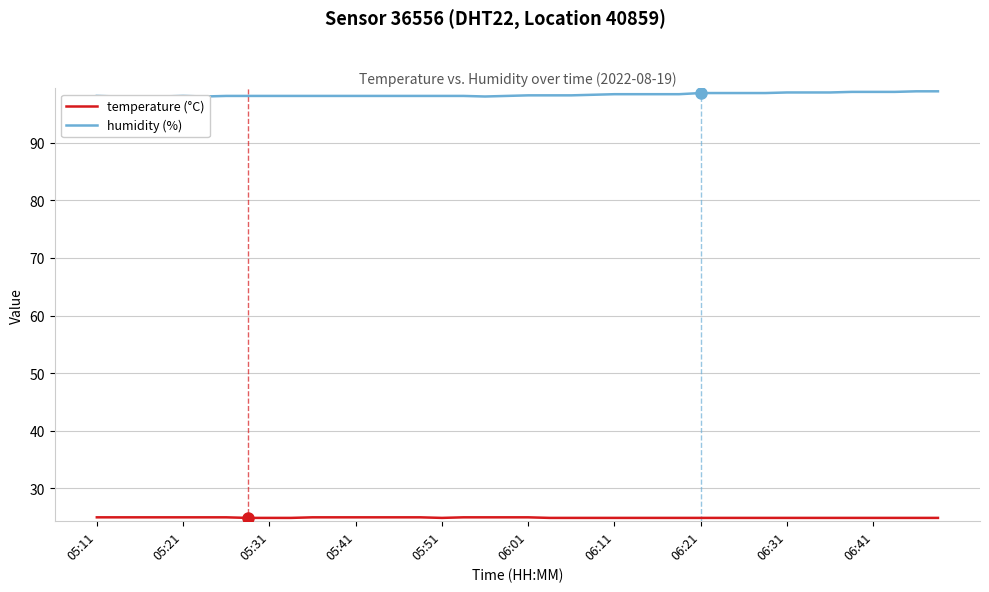

At which category is the sum across all series the highest?

38